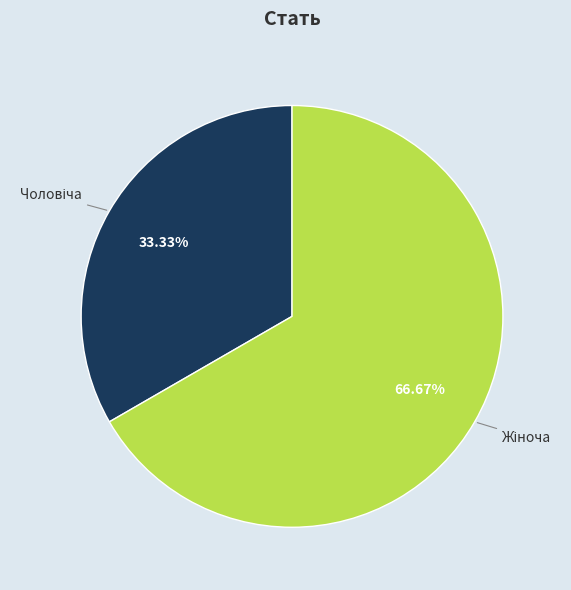

Does any single category account for the majority?

Yes